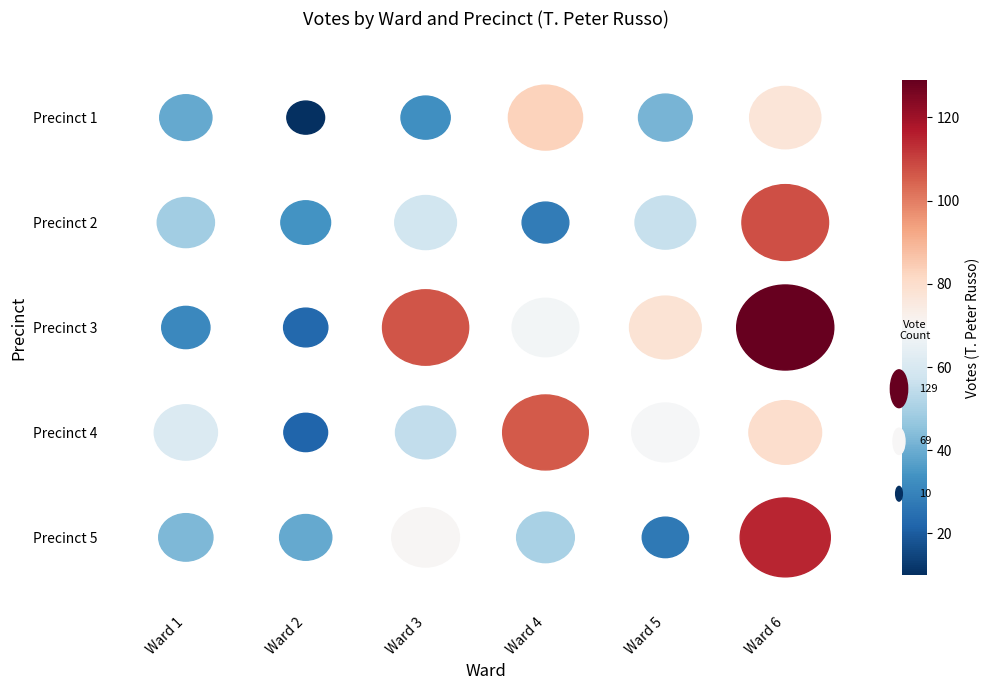

How many data points in Ward 5 are above 56?

2